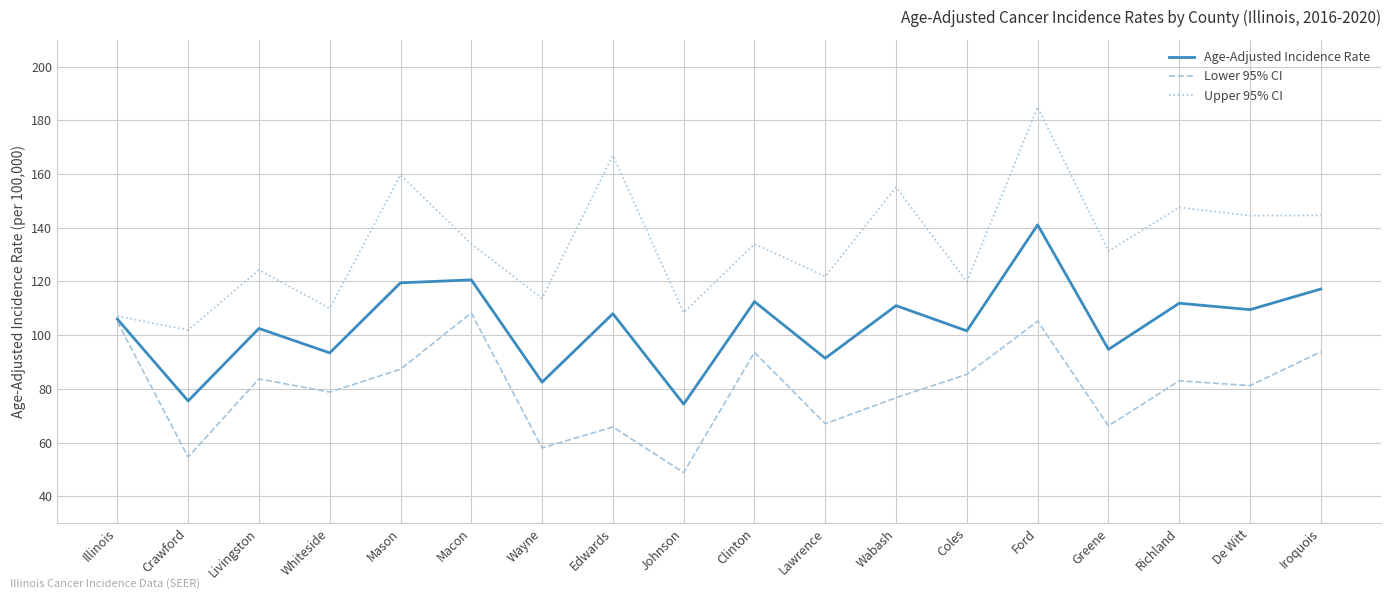

List the series in order of their overall mean, highest first.

Upper 95% CI, Age-Adjusted Incidence Rate, Lower 95% CI